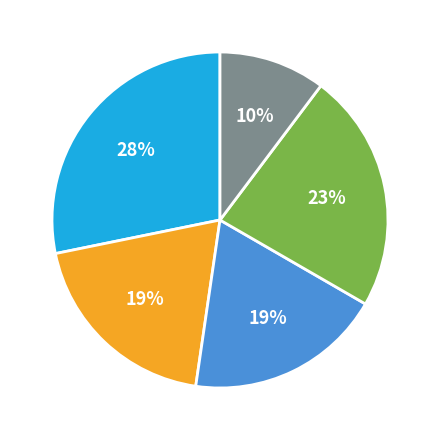

Is there any slice that represents more than half of the pie?

No